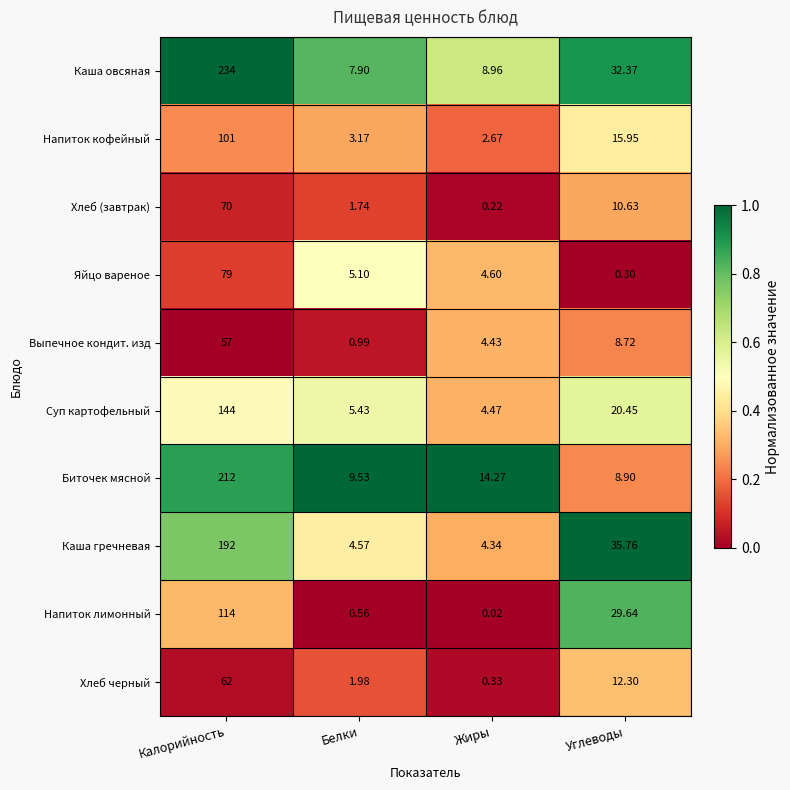

Which series has the largest total across all categories?

Каша овсяная